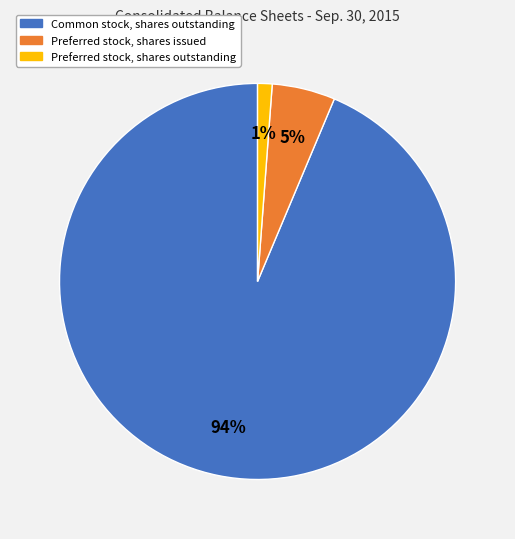

How many segments does this pie chart have?

3